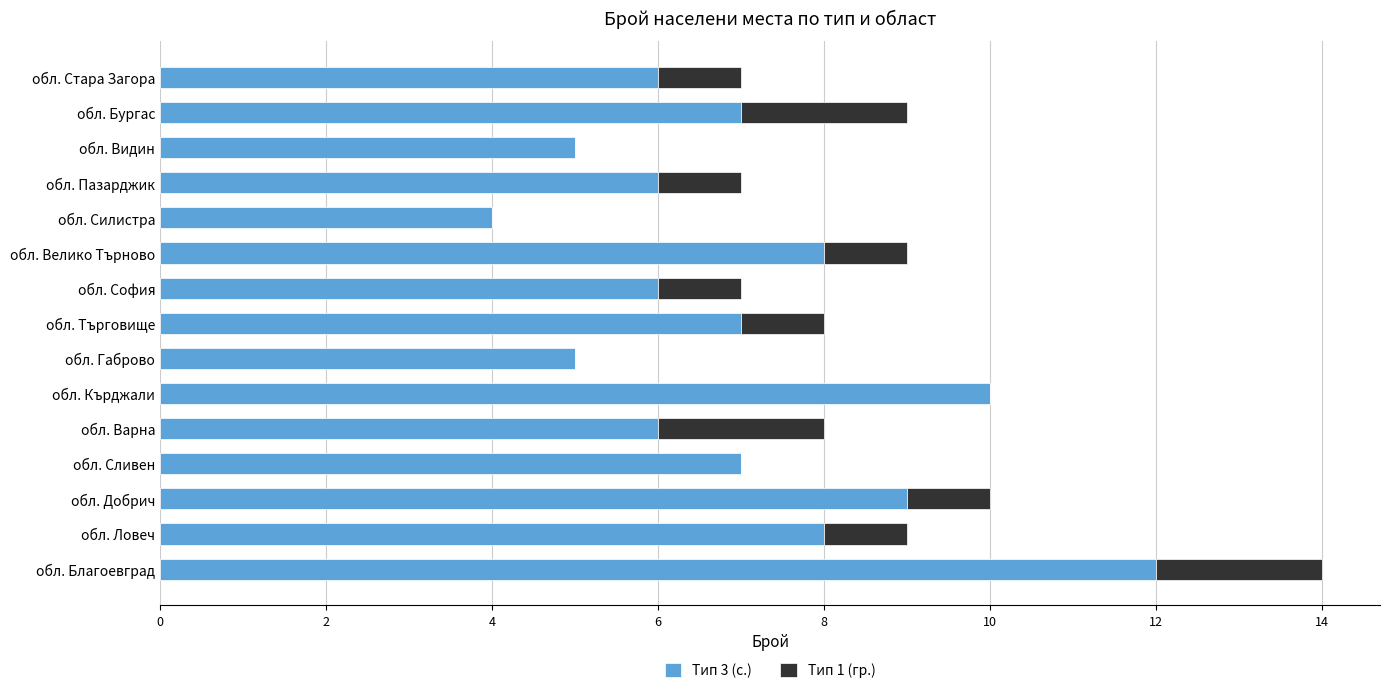

How many Тип 3 (с.) values are between 6 and 8?

9